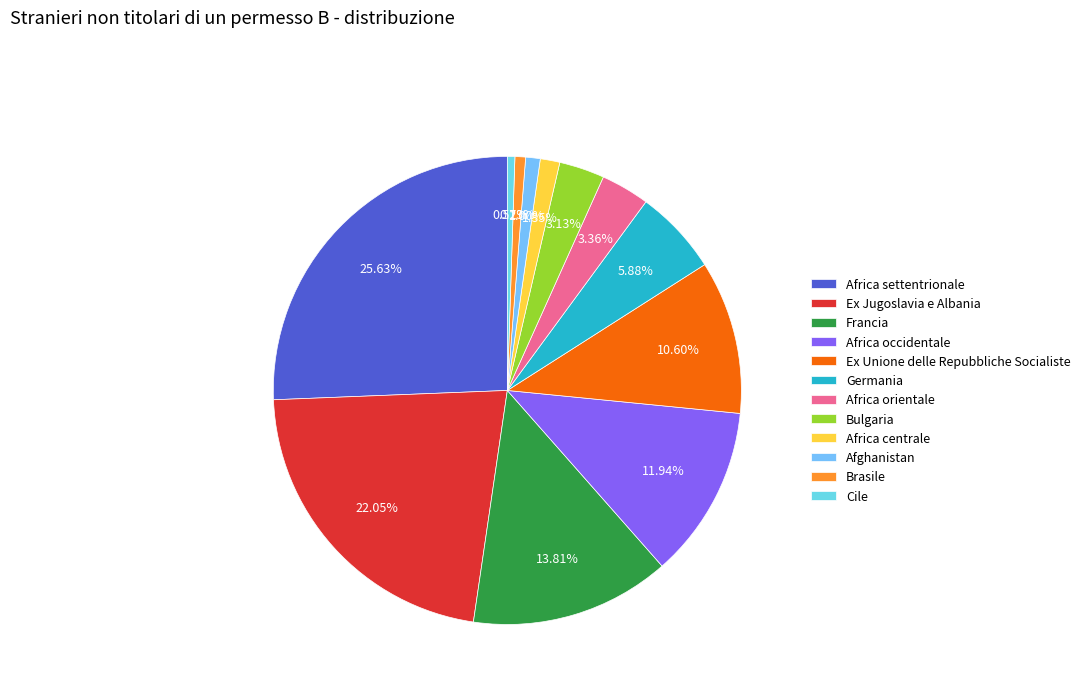

Which category has the biggest portion of the pie?

Africa settentrionale